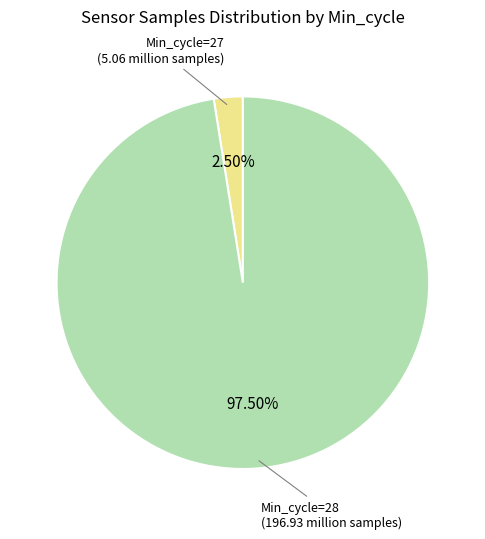

Which slice represents more than half of the pie?

Min_cycle=28